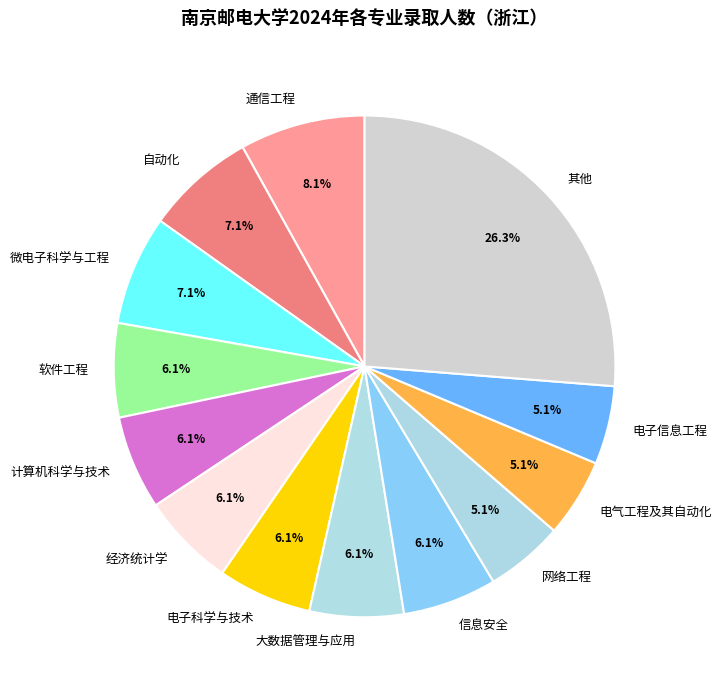

True or false: 自动化 accounts for 7% of the total.

True